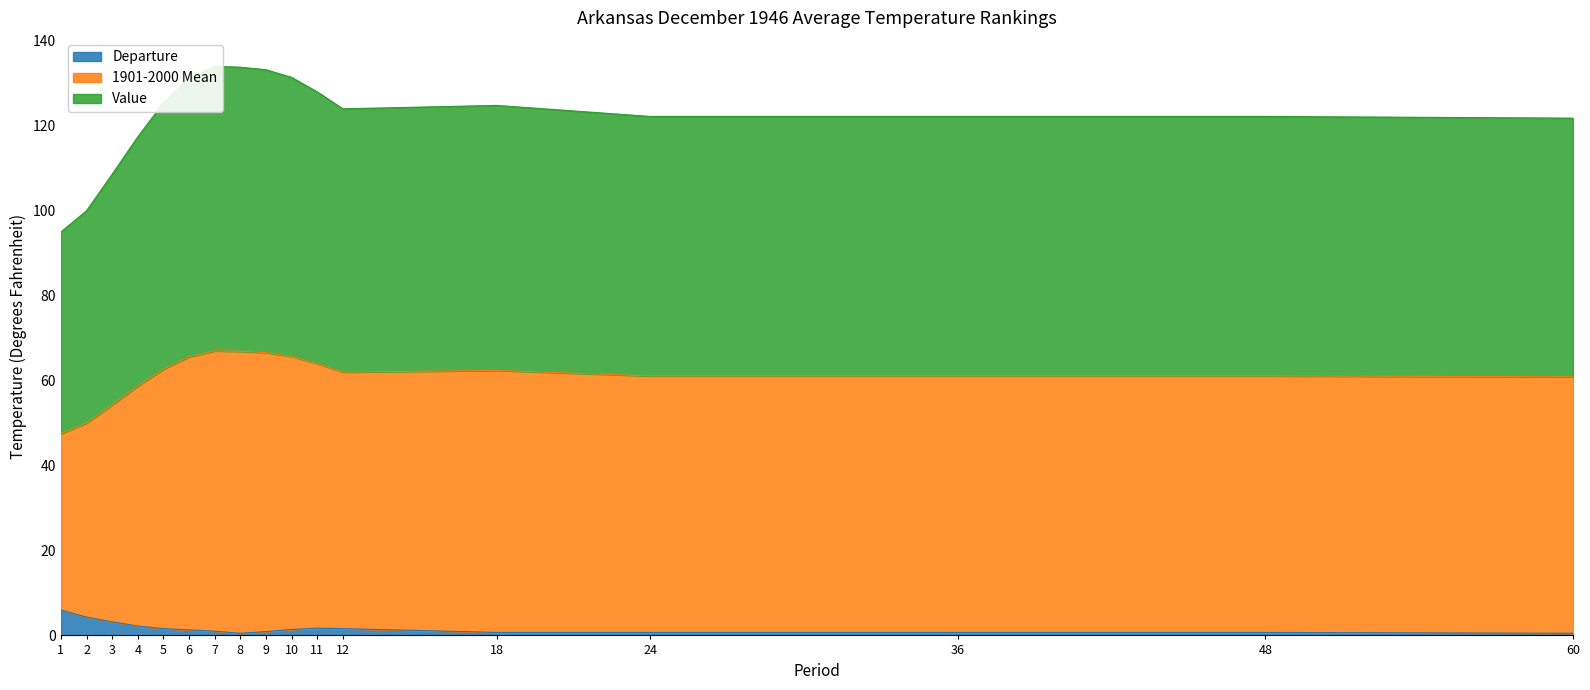

True or false: Departure has a value of 0.5 at 60.

True